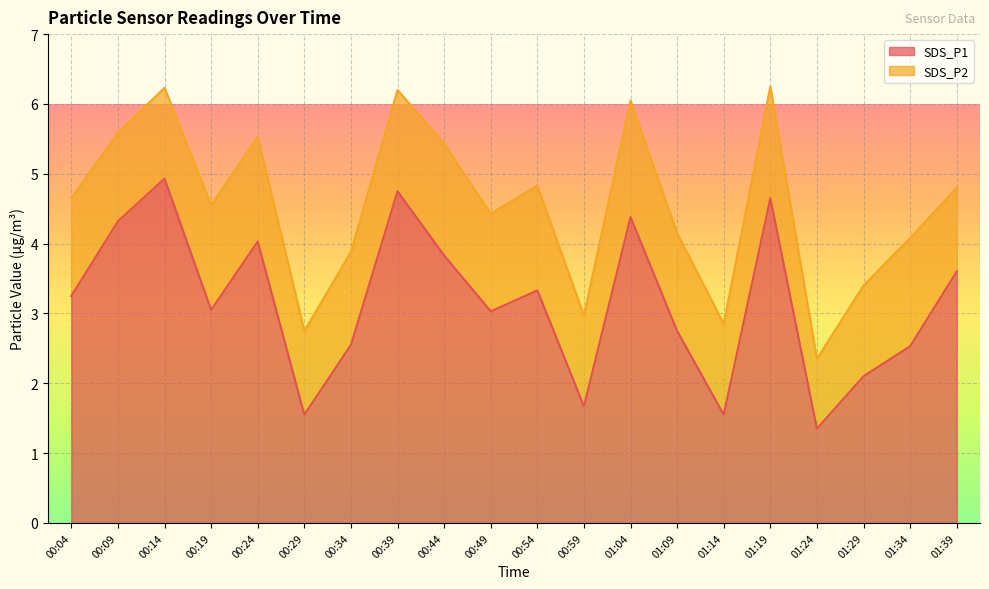

What is the smallest value displayed?

1.4